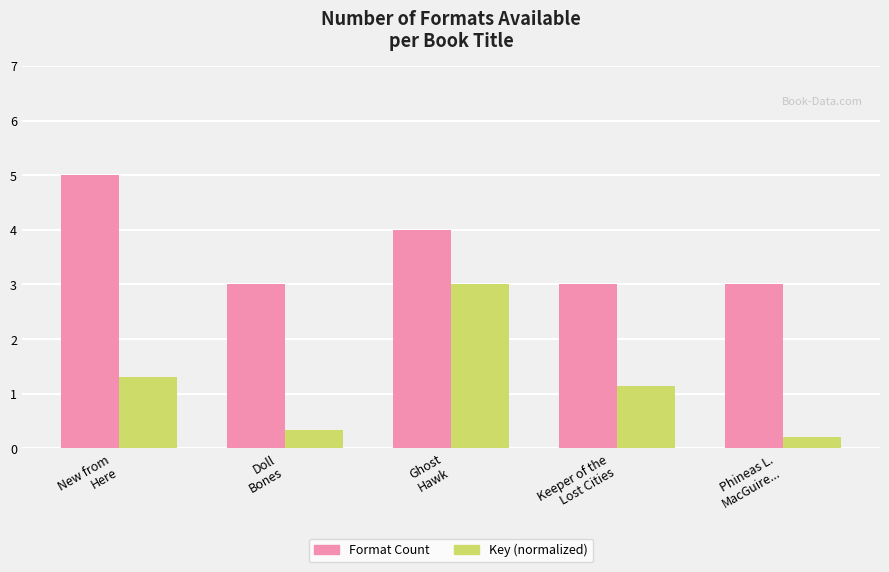

What is the sum of the Key (normalized) values at Ghost
Hawk and Doll
Bones?

3.3